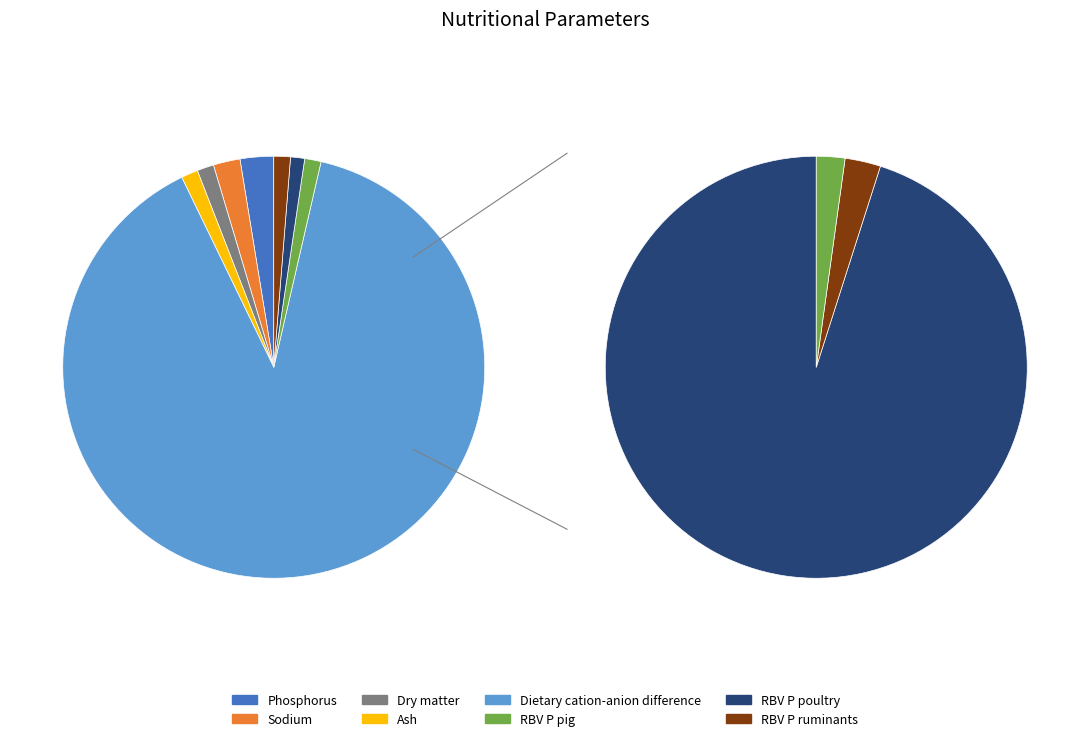

Count the number of slices in the pie.

8